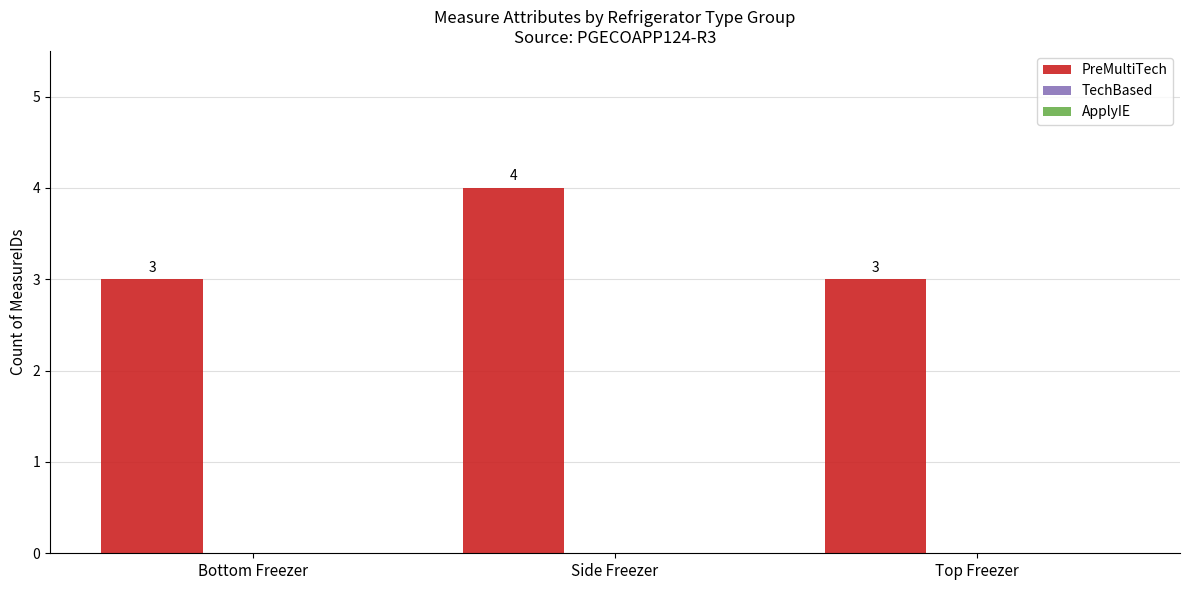

Reading left to right, extract all data points from this chart.

3	4	3